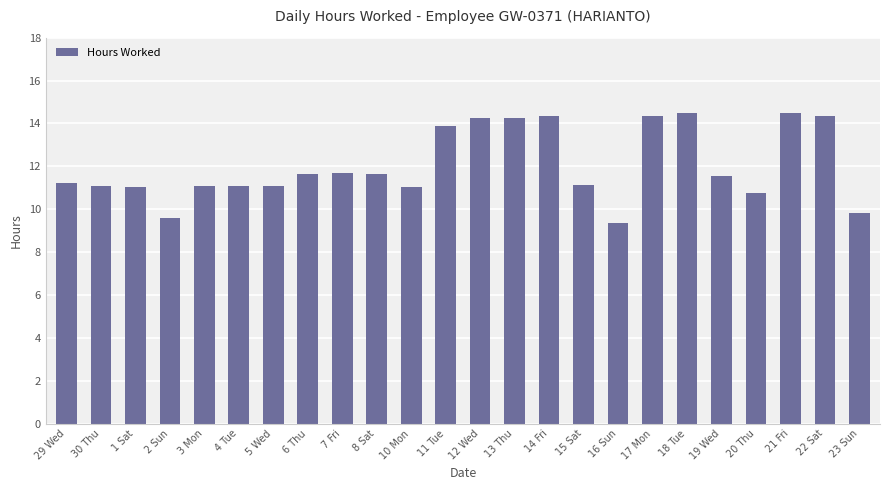

What is the change in value from 7 Fri to 18 Tue?

+2.8